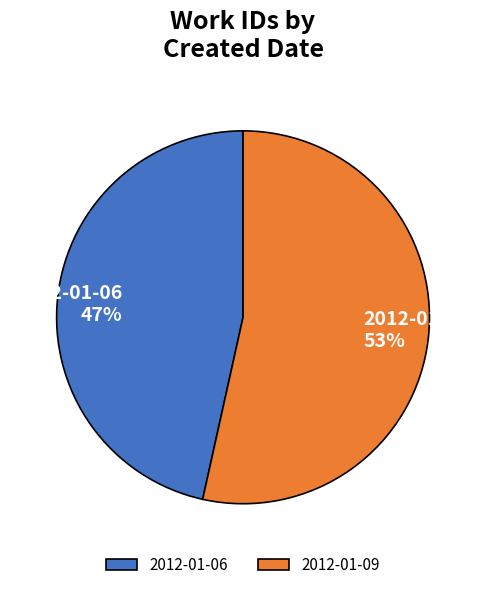

Approximately how many times larger is the value at 2012-01-09 compared to 2012-01-06?

1.1